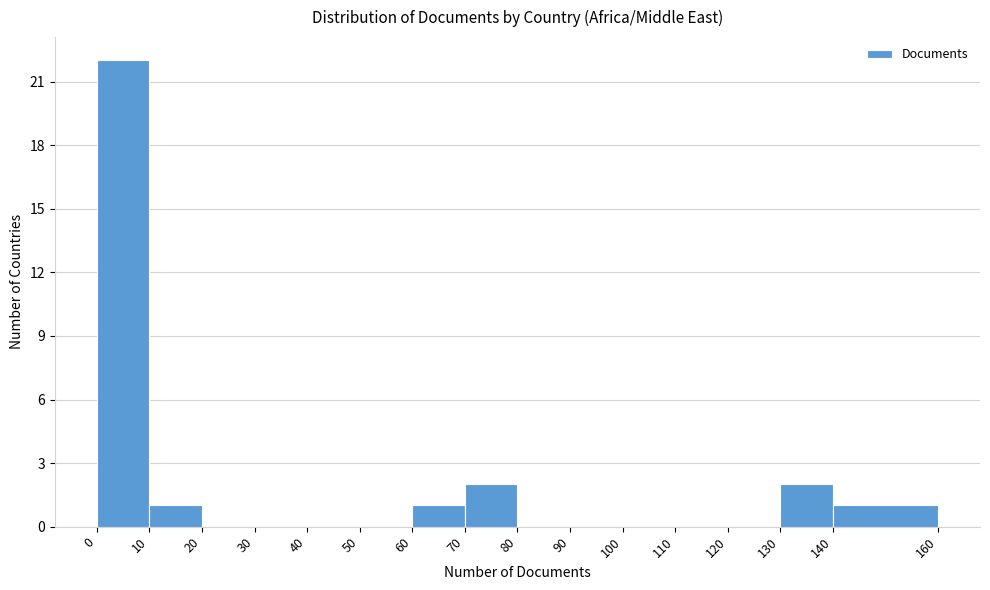

Reading left to right, transcribe this chart: for each bar, give the range it covers on the x-axis and its height. The values are not printed on the chart, so give them approximately, as read against the axis.

0 to 10: 22
10 to 20: 1
20 to 30: 0
30 to 40: 0
40 to 50: 0
50 to 60: 0
60 to 70: 1
70 to 80: 2
80 to 90: 0
90 to 100: 0
100 to 110: 0
110 to 120: 0
120 to 130: 0
130 to 140: 2
140 to 160: 1